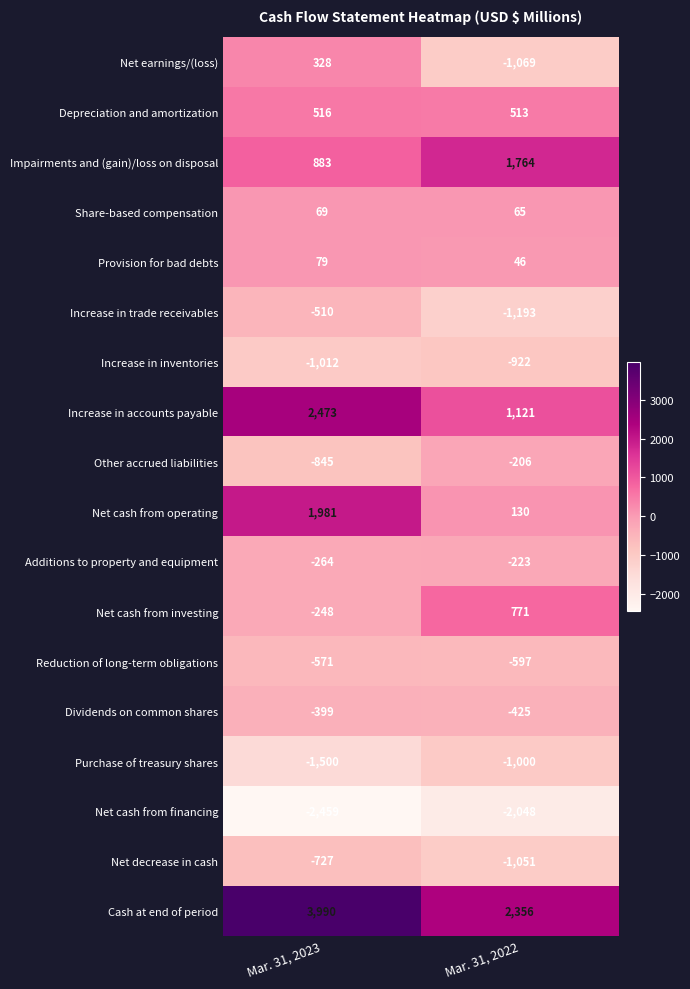

The Net decrease in cash series shows -362 at Mar. 31, 2023. True or false?

False